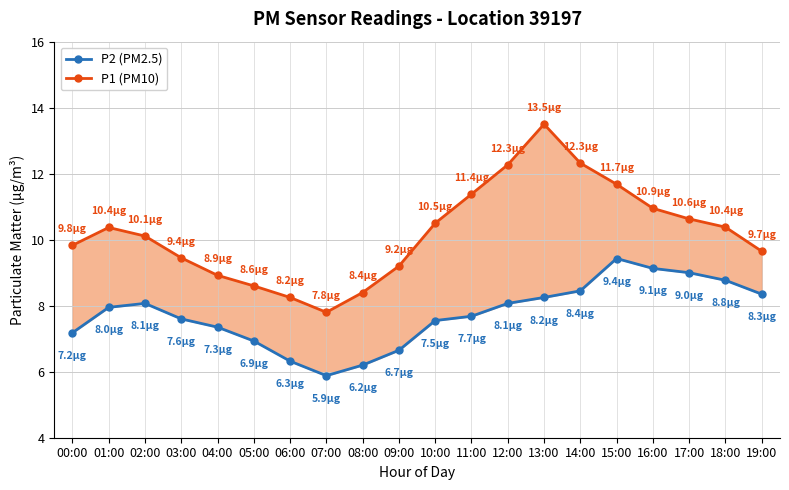

Which has a higher value, 04:00 or 10:00?

10:00